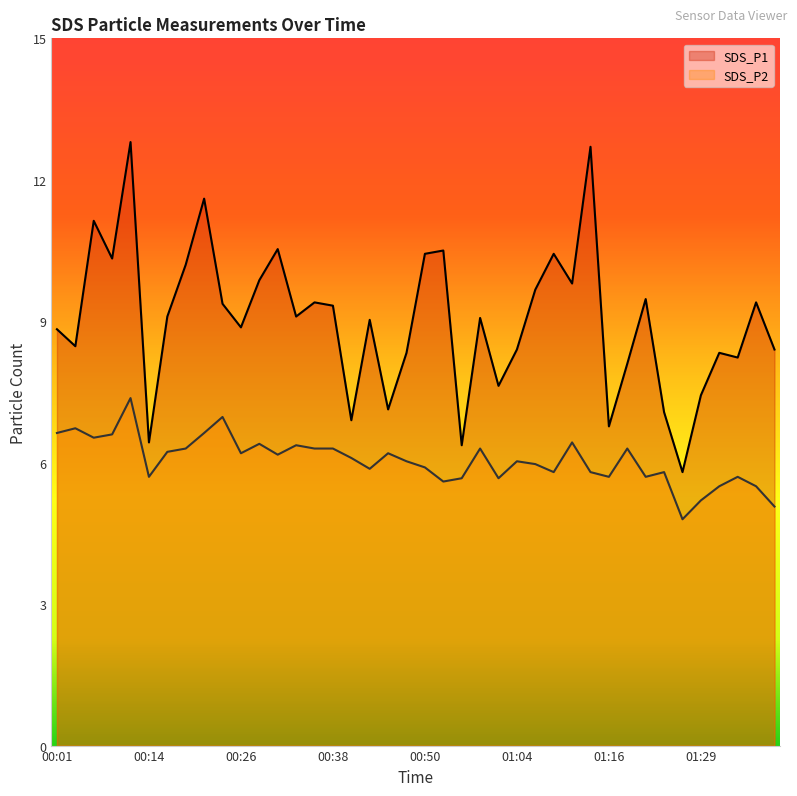

What is the spread (max minus min) of values at 00:23?

2.4